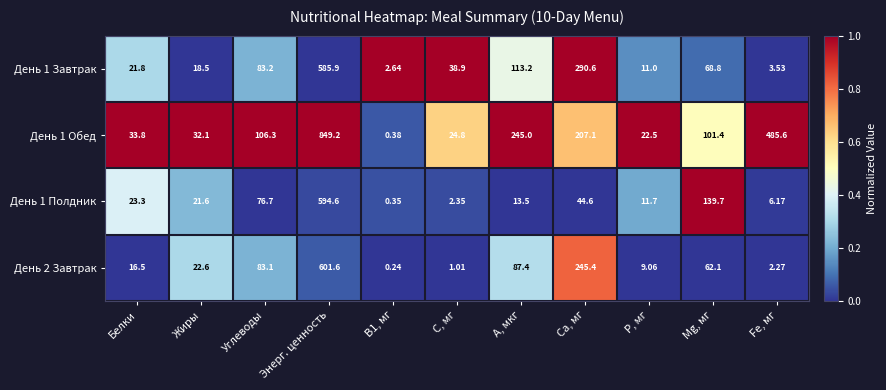

What is the total value across all series at Белки?

95.4